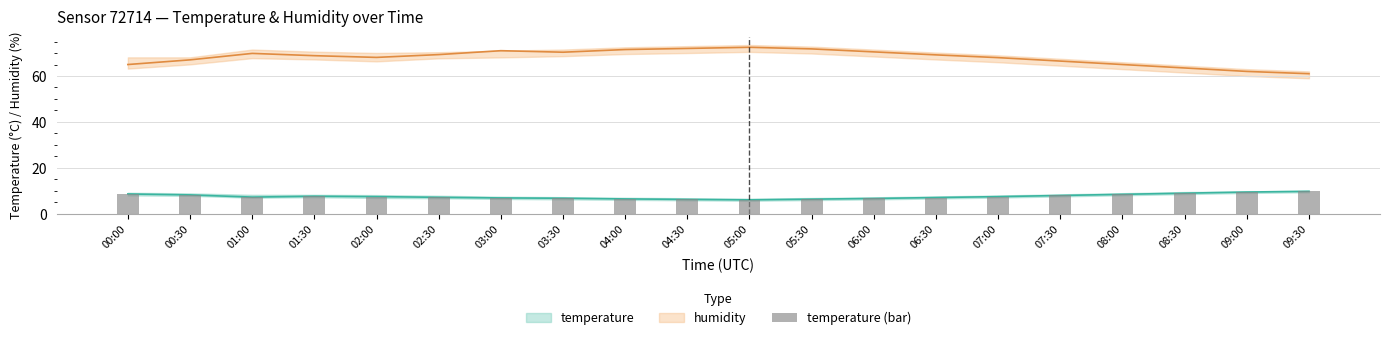

How many values are below 7?

7